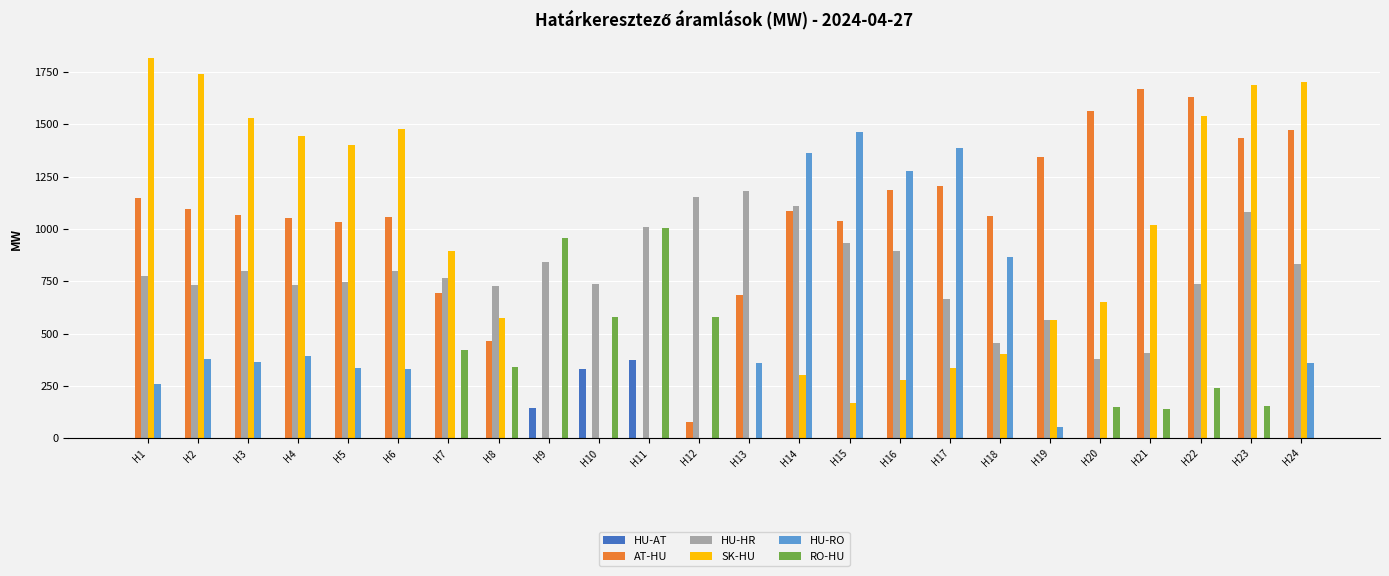

What are all the series names shown in the legend?

HU-AT, AT-HU, HU-HR, SK-HU, HU-RO, RO-HU